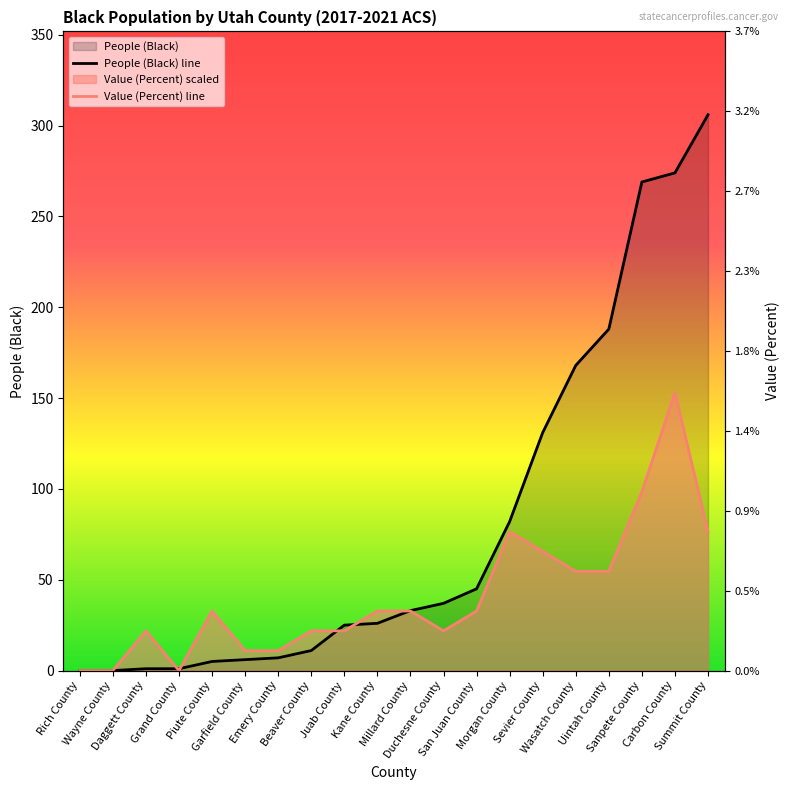

List the labels in order of People (Black) line value, largest first.

Summit County, Carbon County, Sanpete County, Uintah County, Wasatch County, Sevier County, Morgan County, San Juan County, Duchesne County, Millard County, Kane County, Juab County, Beaver County, Emery County, Garfield County, Piute County, Daggett County, Grand County, Rich County, Wayne County